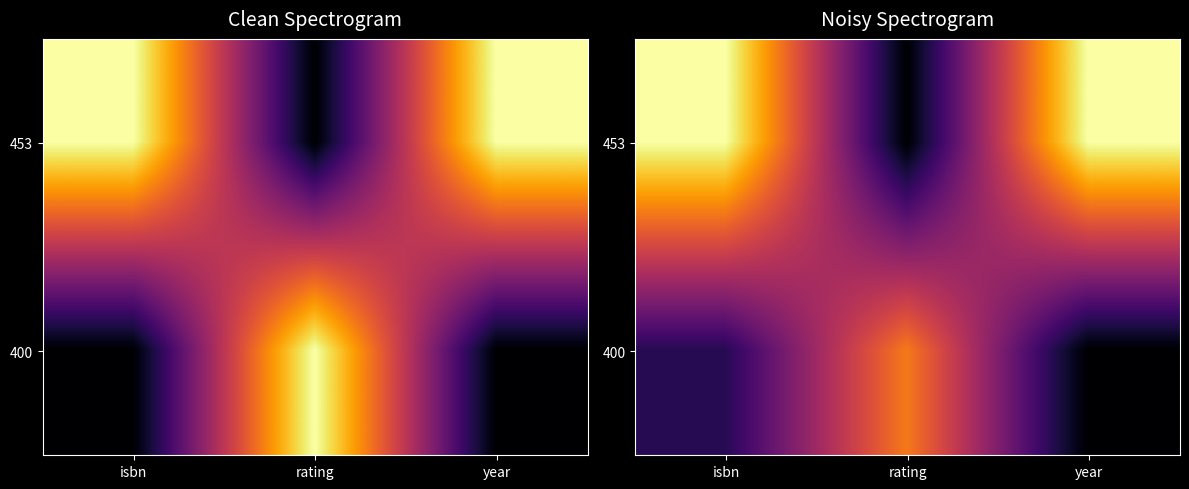

At which category is the sum across all series the highest?

isbn